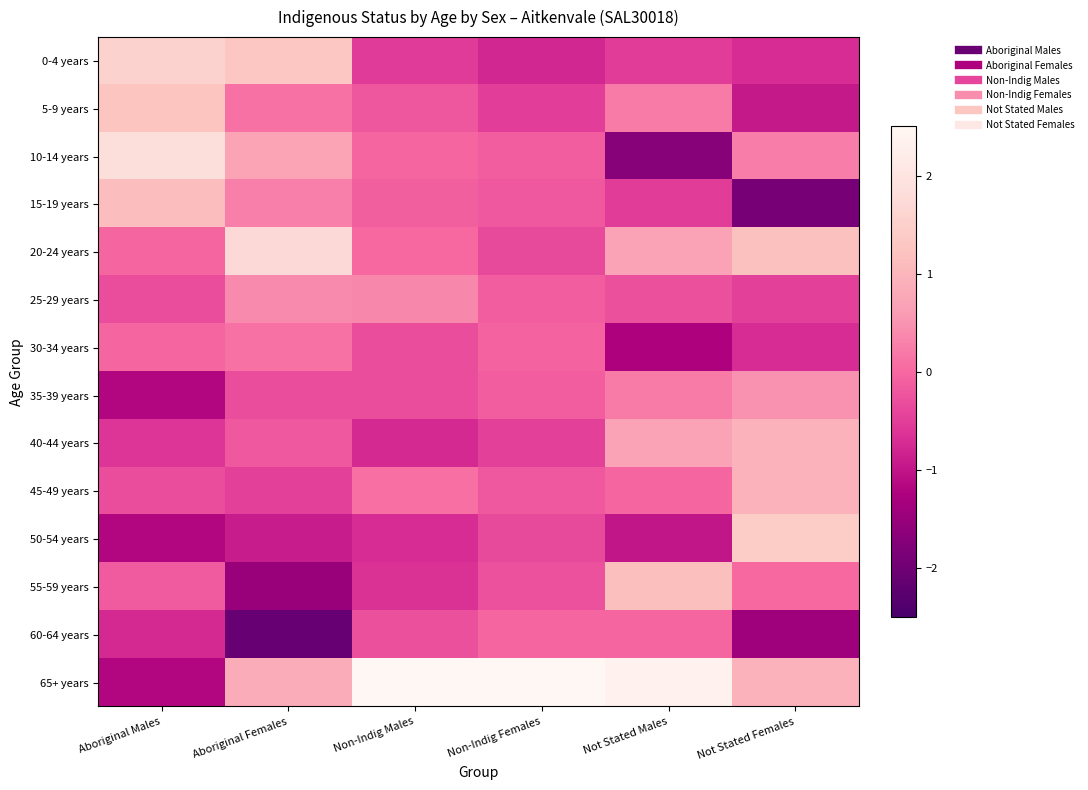

At Aboriginal Males, list the series in order from largest to smallest.

10-14 years, 0-4 years, 5-9 years, 15-19 years, 20-24 years, 30-34 years, 55-59 years, 25-29 years, 45-49 years, 40-44 years, 60-64 years, 35-39 years, 50-54 years, 65+ years